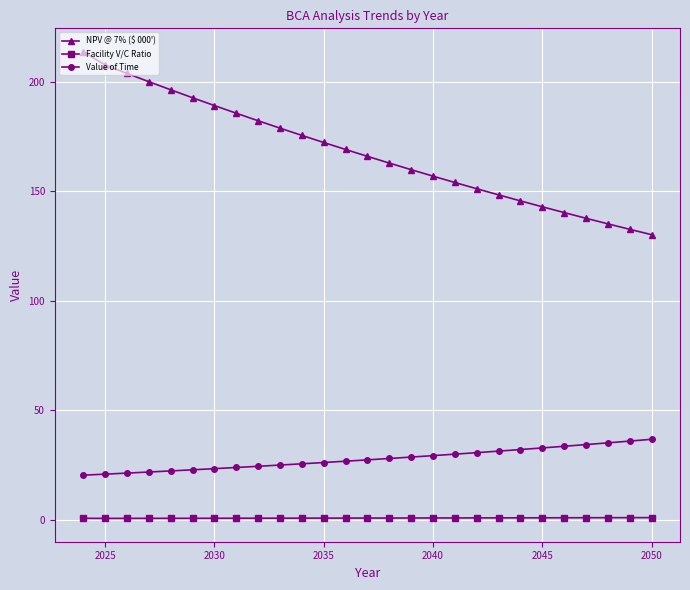

True or false: Facility V/C Ratio and Value of Time cross at least once.

False